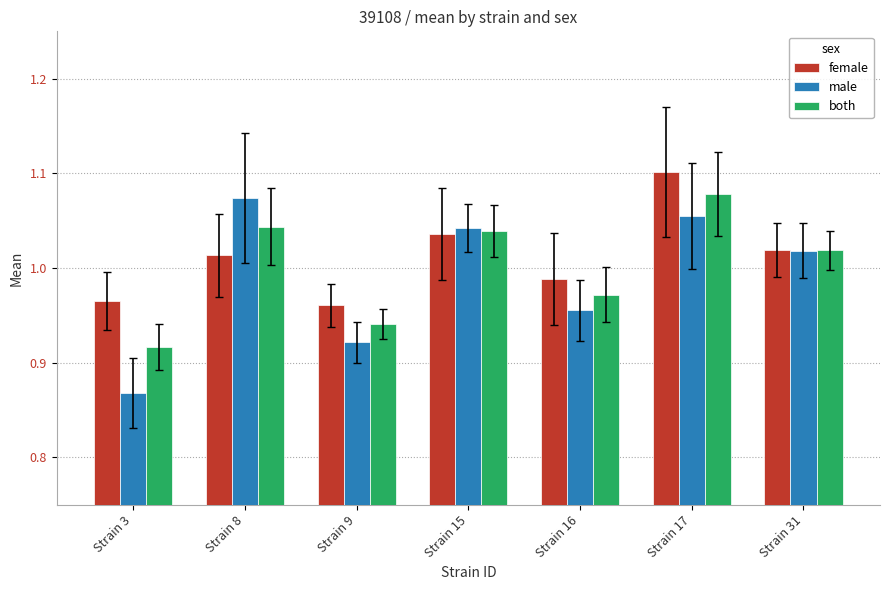

Count the number of categories in the chart.

7